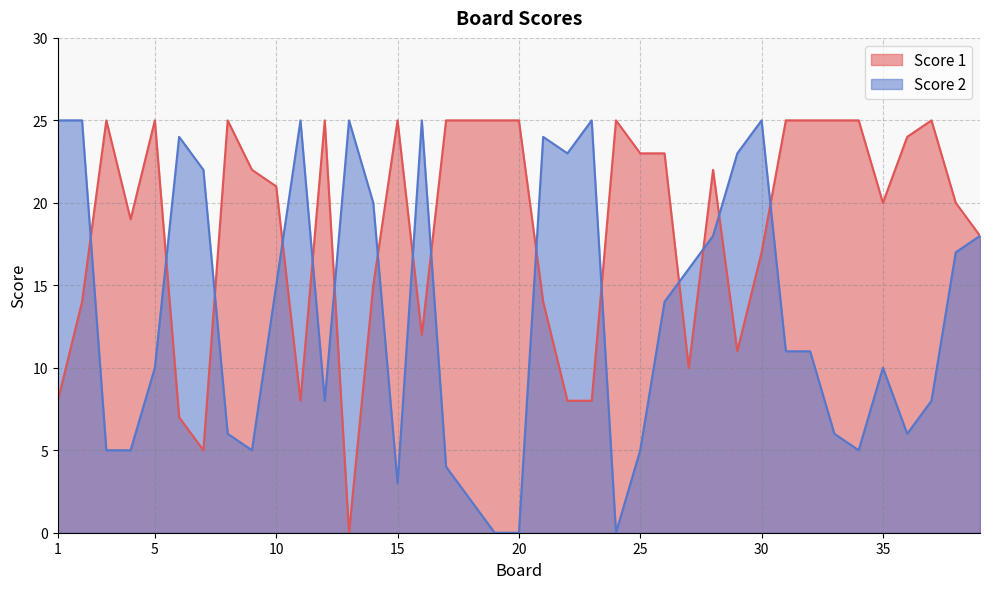

The Score 2 series shows 6 at 5. True or false?

False